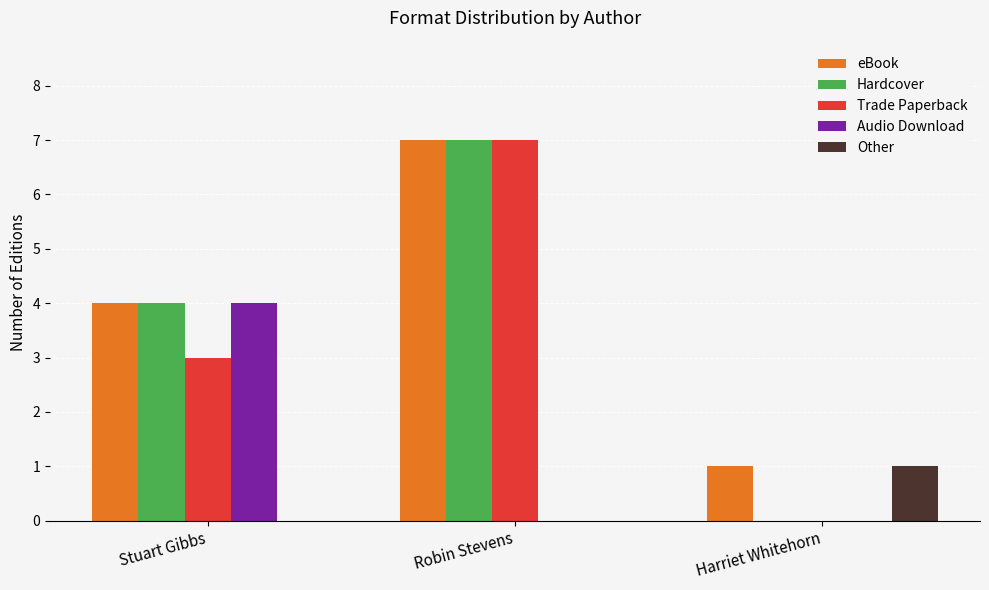

What is the highest value of the Hardcover series?

7